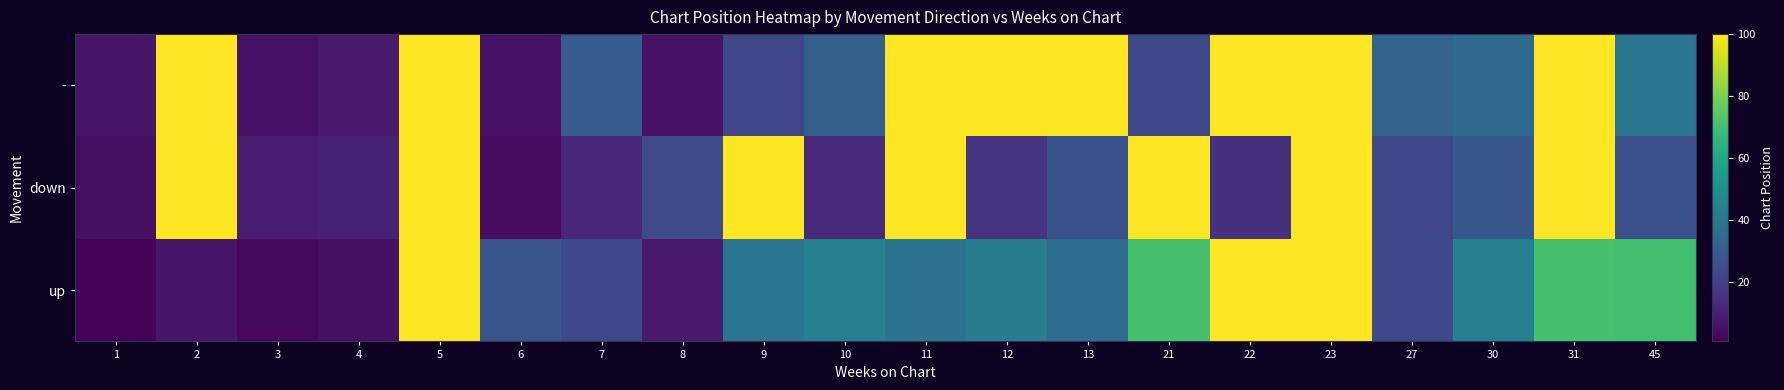

At which category is the sum across all series the highest?

5